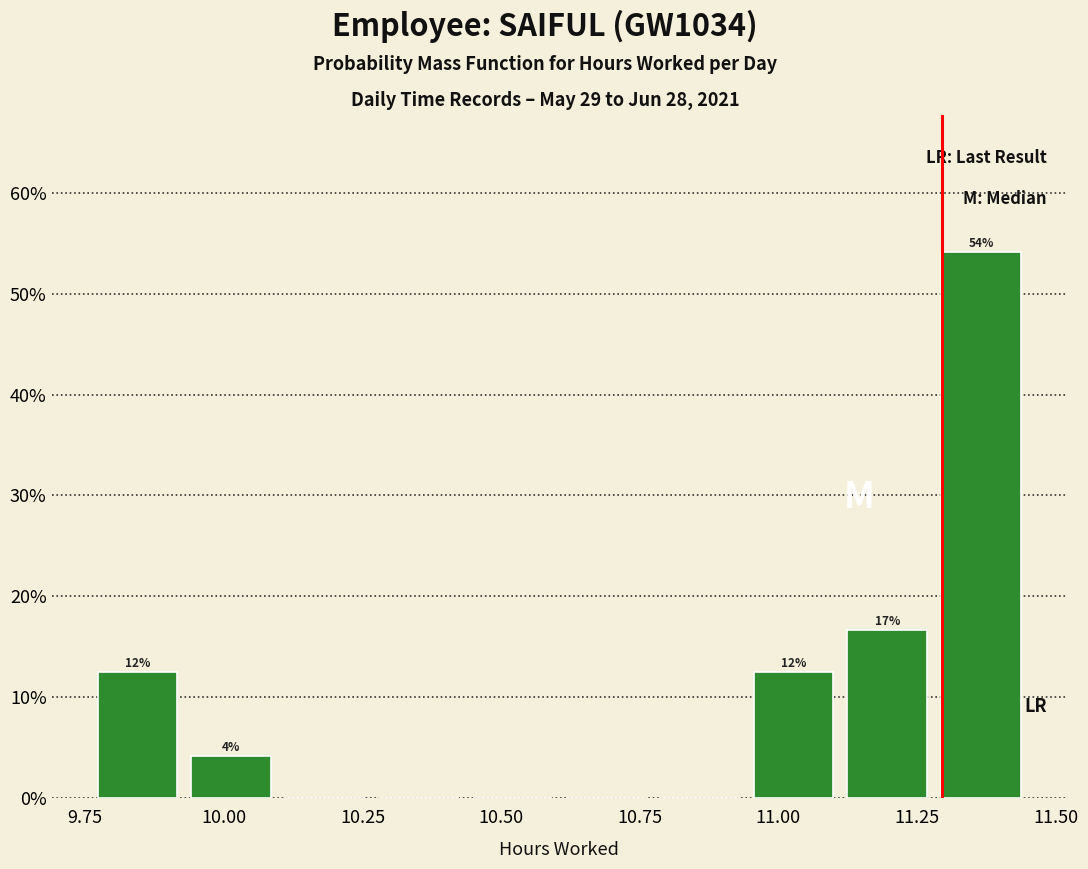

Around what value on the x-axis is the tallest bar? Give the approximate position of its centre, as read against the axis.

11.35